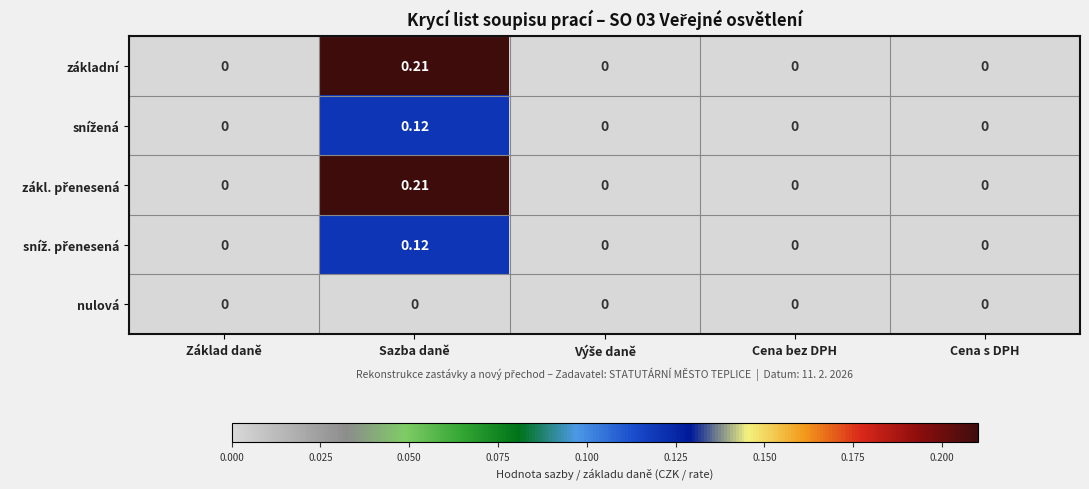

At which category is the sum across all series the highest?

Sazba daně